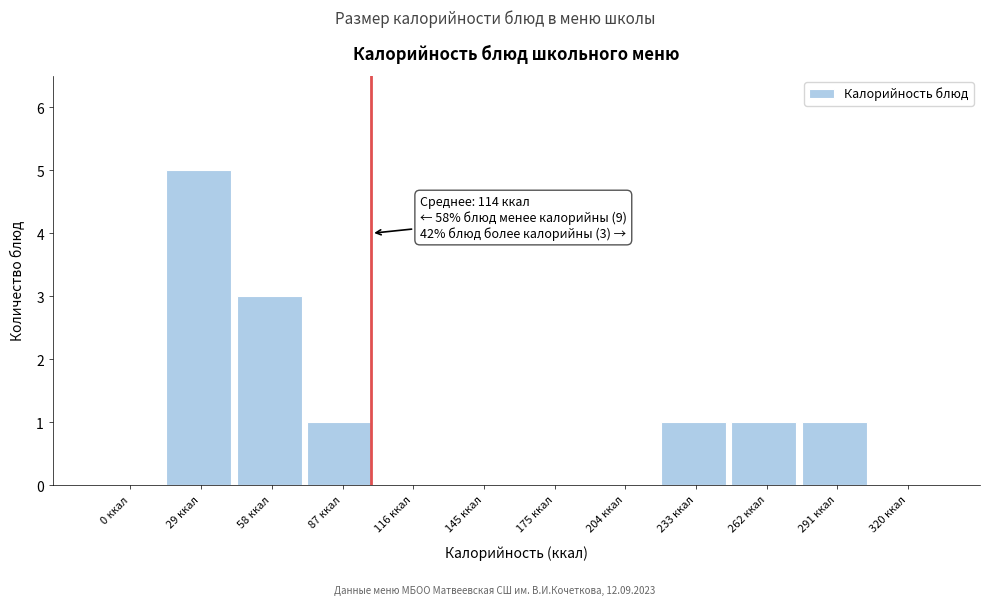

Reading left to right, extract all data points from this chart.

0 ккал=0	29 ккал=5	58 ккал=3	87 ккал=1	116 ккал=0	145 ккал=0	175 ккал=0	204 ккал=0	233 ккал=1	262 ккал=1	291 ккал=1	320 ккал=0